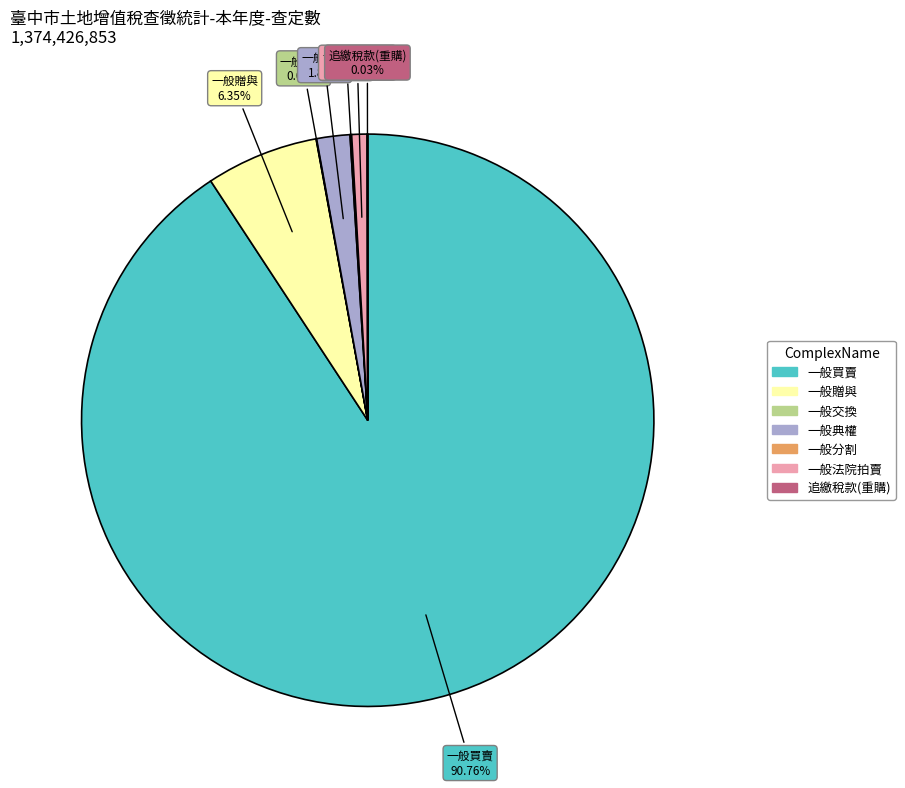

Which category has the biggest portion of the pie?

一般買賣